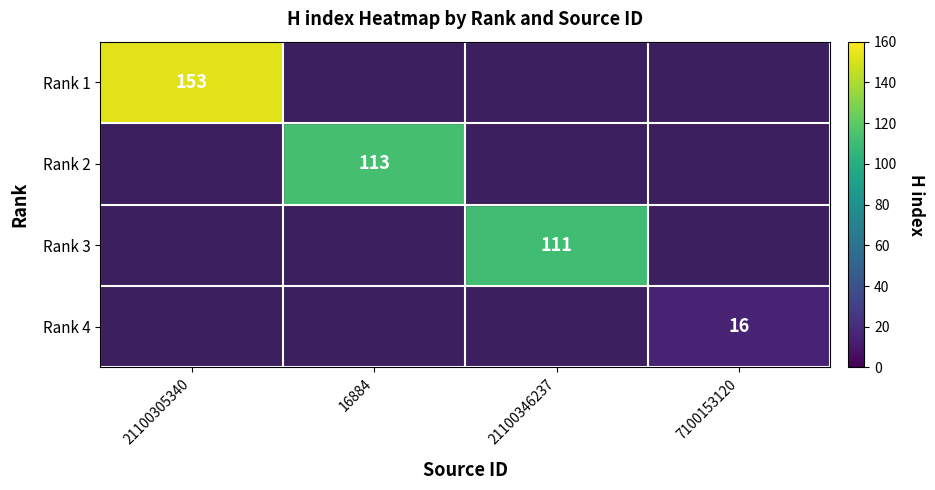

True or false: Rank 1 has a value of 153 at 21100305340.

True